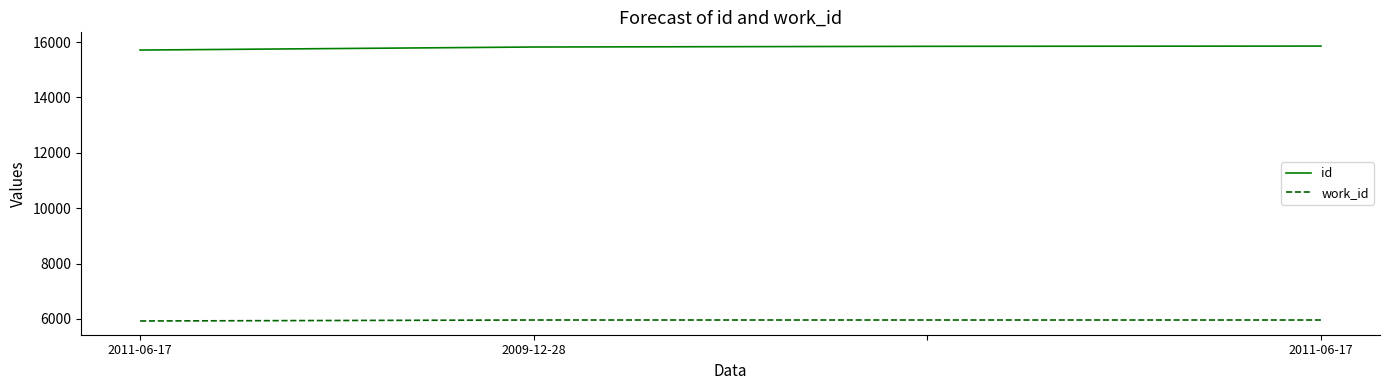

What are all the series names shown in the legend?

id, work_id